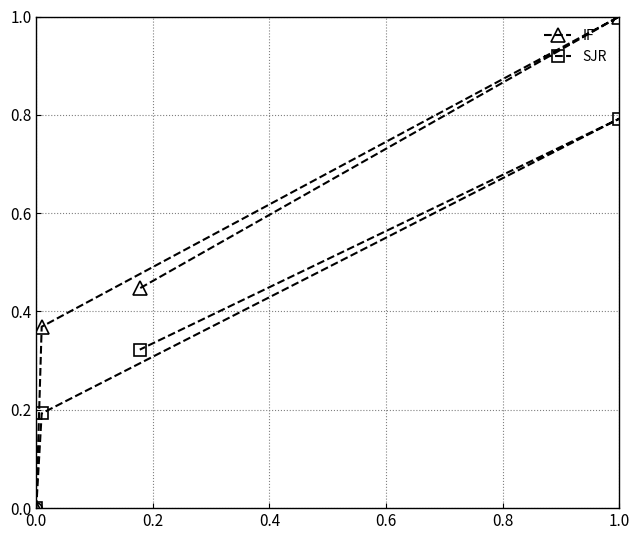

What is the spread (max minus min) of values at 0.4?

0.2